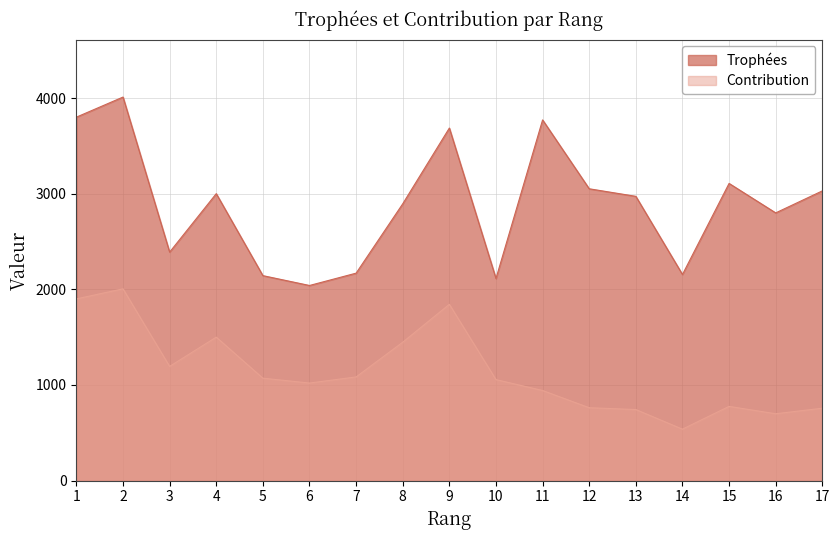

Reading right to left, what are all the values shown in this chart?

Trophées: 17=3029	16=2799	15=3107	14=2155	13=2972	12=3051	11=3771	10=2113	9=3686	8=2894	7=2169	6=2040	5=2143	4=3000	3=2389	2=4010	1=3800
Contribution: 17=757	16=699	15=776	14=538	13=743	12=762	11=942	10=1056	9=1843	8=1447	7=1084	6=1020	5=1071	4=1500	3=1194	2=2005	1=1900